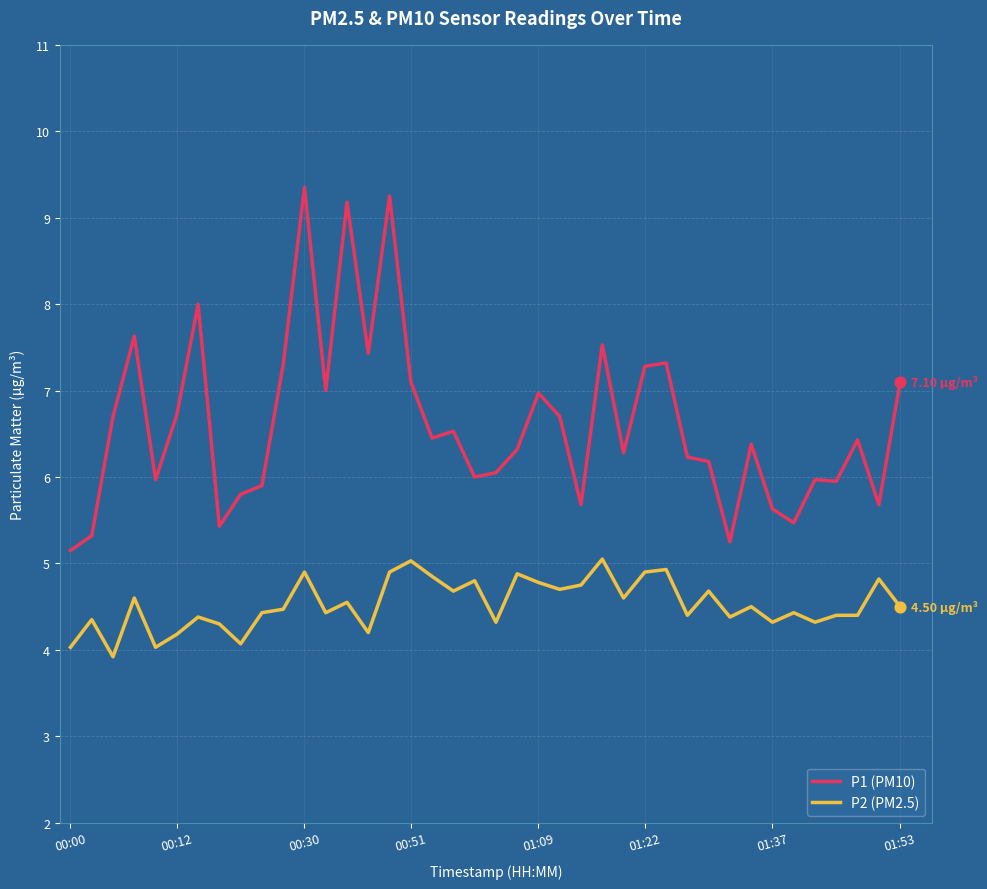

What are all the series names shown in the legend?

P1 (PM10), P2 (PM2.5)